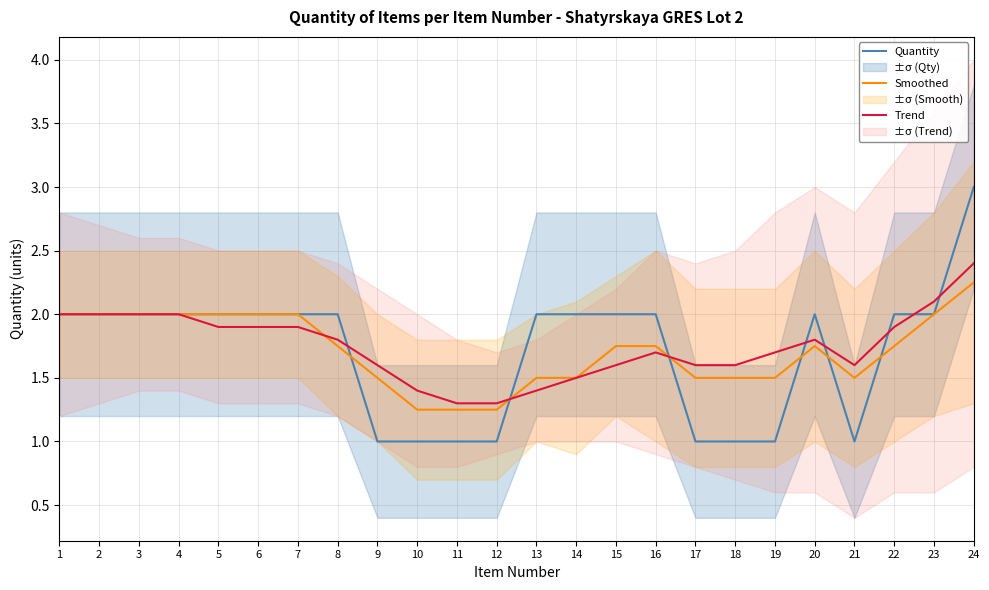

True or false: Trend has more than 0 points higher than both neighbors.

True